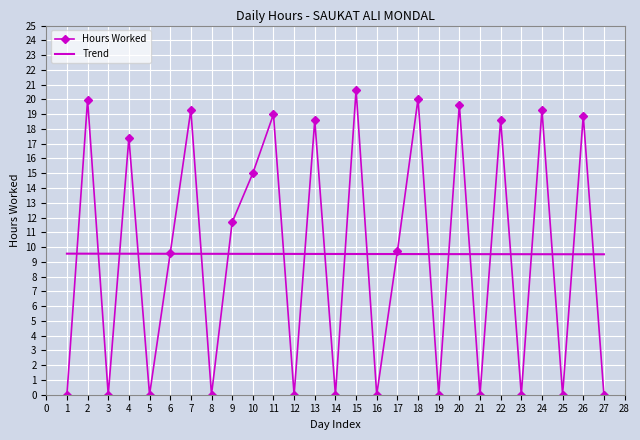

How many interior local peaks does the Hours Worked series have?

11